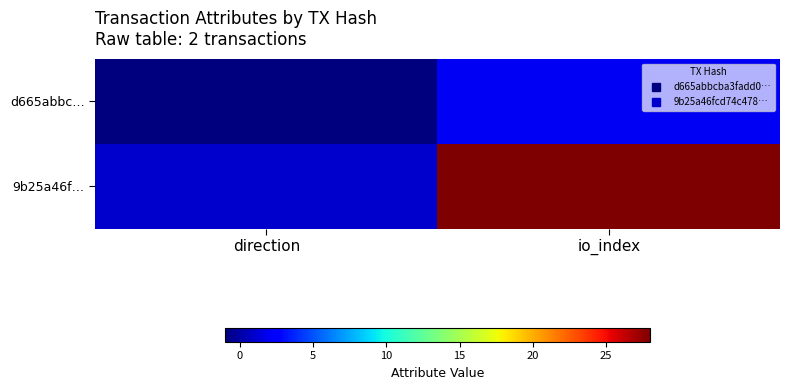

How many distinct data groups are displayed?

2